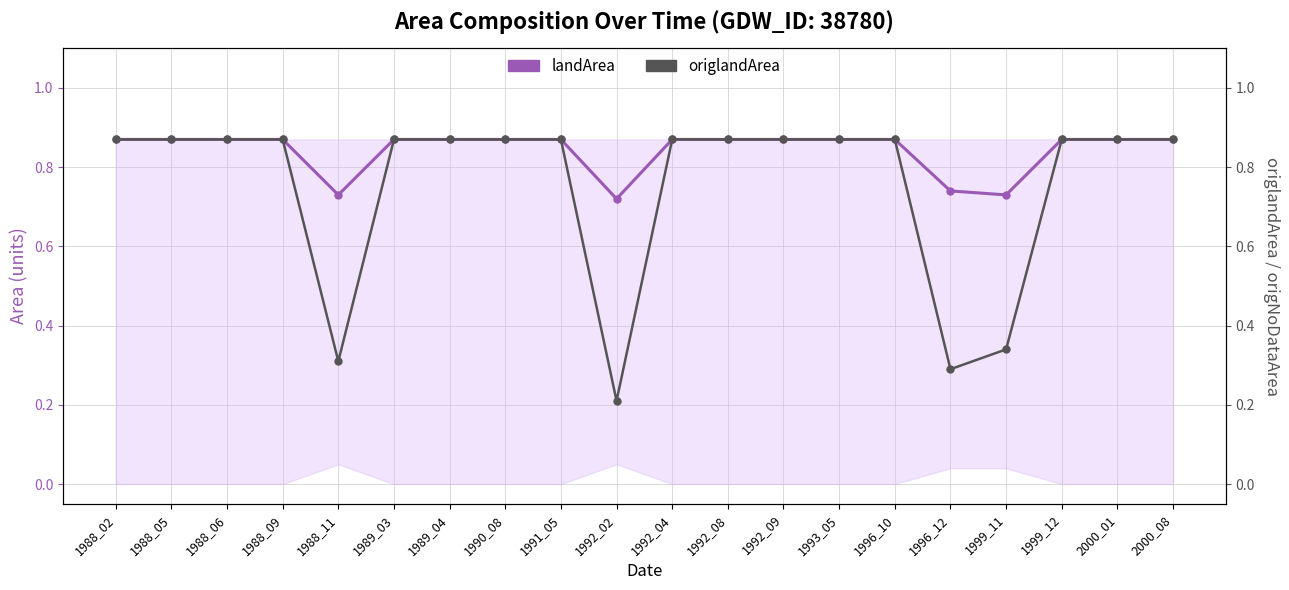

Is the value of origlandArea at 1992_04 greater than the value of landArea at 1996_10?

No